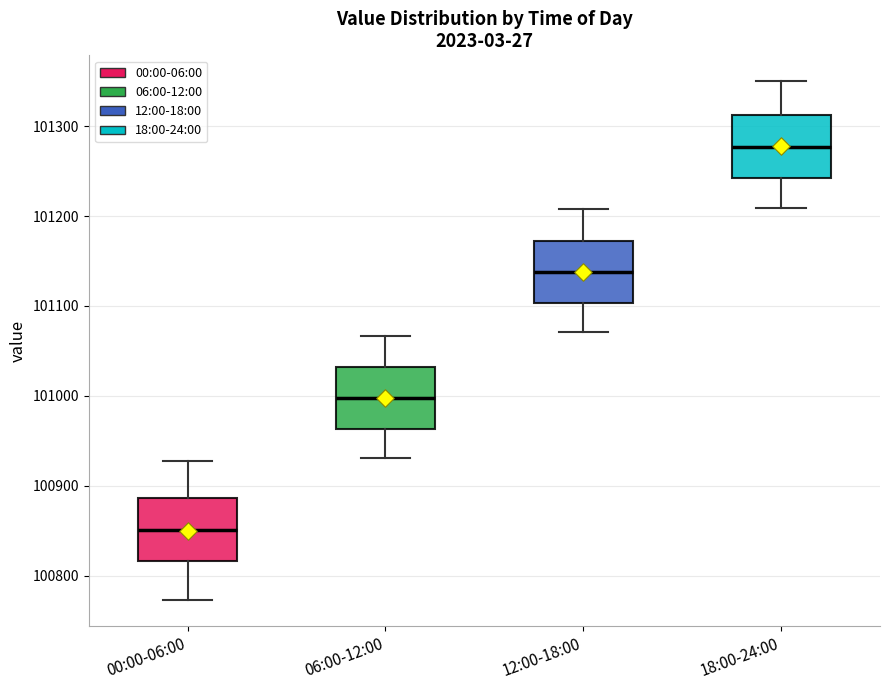

Reading left to right, transcribe this box plot: for each box, give where its median line is, the range the box spans, and where its two whiskers end, as read against the y-axis. The values are not printed on the chart, so give them approximately, as read against the axis.

00:00-06:00: median 100850, box 100820 to 100890, whiskers 100770 to 100930
06:00-12:00: median 101000, box 100960 to 101030, whiskers 100930 to 101070
12:00-18:00: median 101140, box 101100 to 101170, whiskers 101070 to 101210
18:00-24:00: median 101280, box 101240 to 101310, whiskers 101210 to 101350